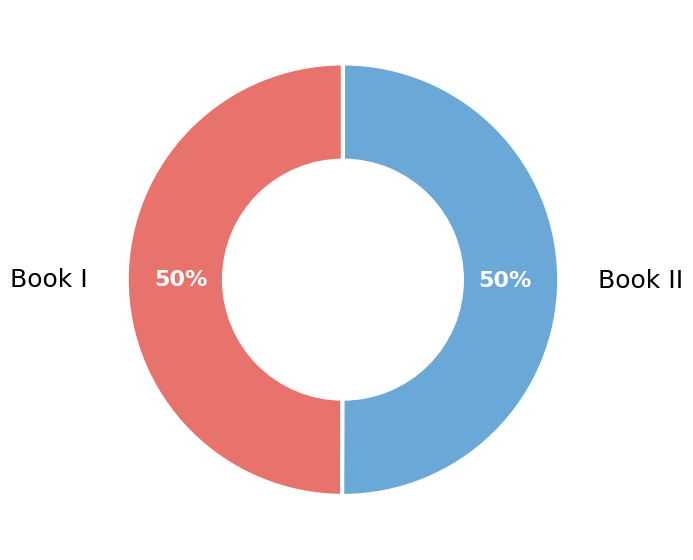

Approximately how many times larger is the value at Book I compared to Book II?

1.0